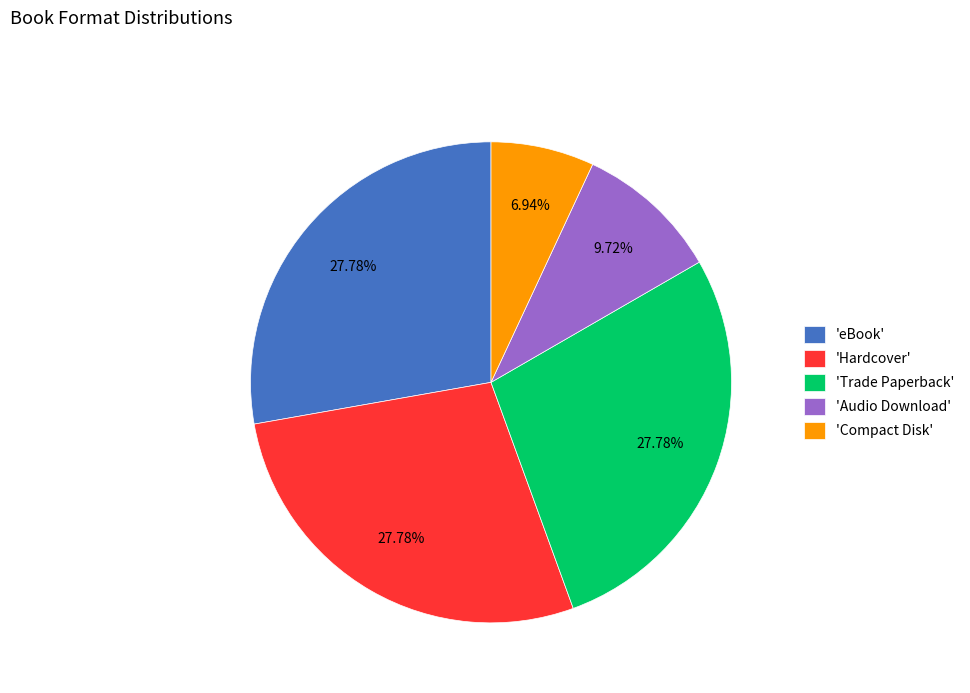

What is the ratio of the value at 'eBook' to the value at 'Audio Download'?

2.9